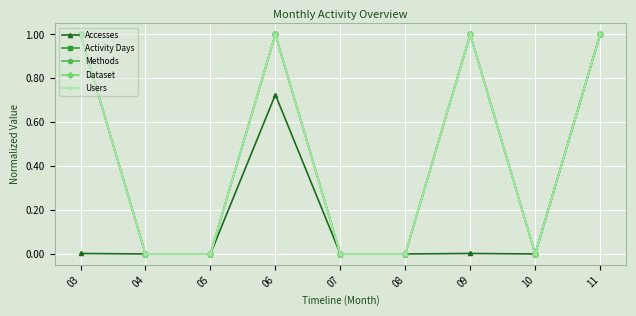

What is the sum of the Activity Days values at 09 and 11?

2.0